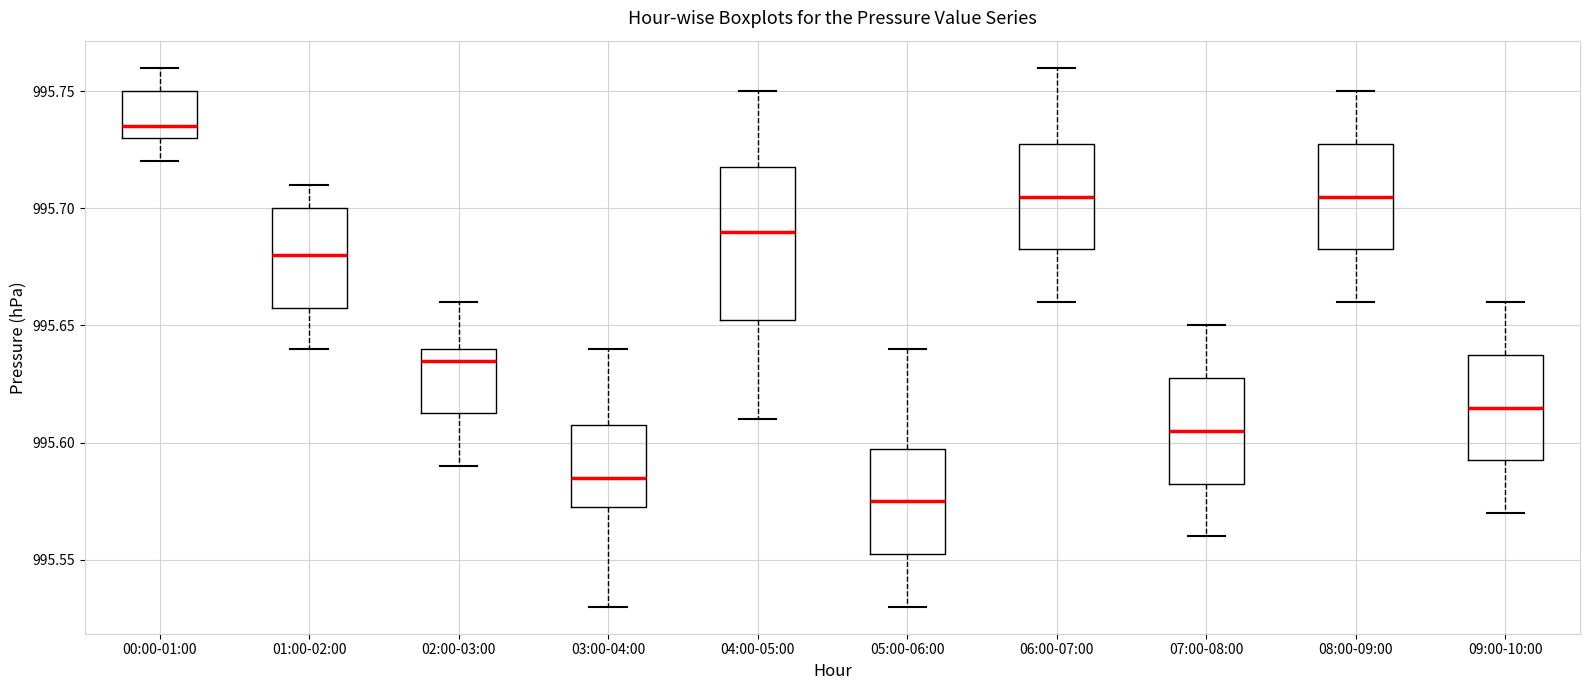

Comparing the boxes themselves (not the whiskers), which one is the tallest?

04:00-05:00